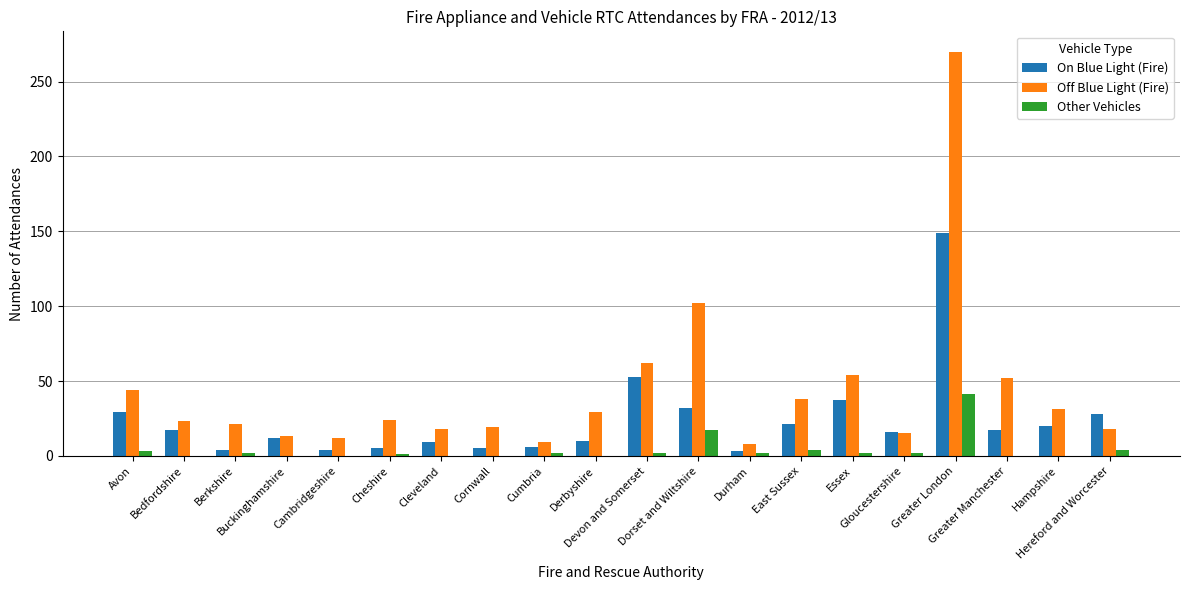

The Off Blue Light (Fire) series shows 85 at Essex. True or false?

False